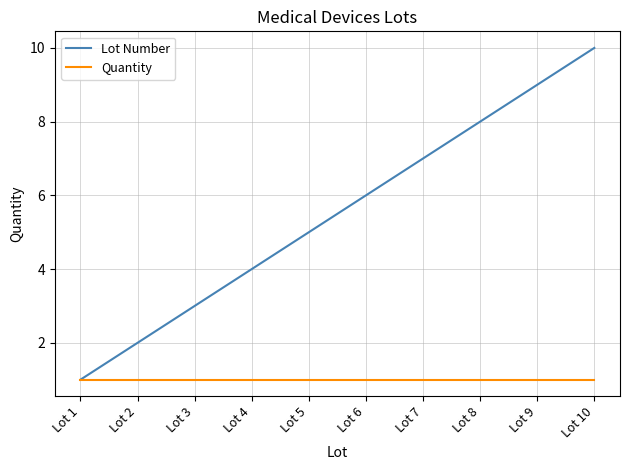

List the labels in order of Lot Number value, largest first.

Lot 10, Lot 9, Lot 8, Lot 7, Lot 6, Lot 5, Lot 4, Lot 3, Lot 2, Lot 1